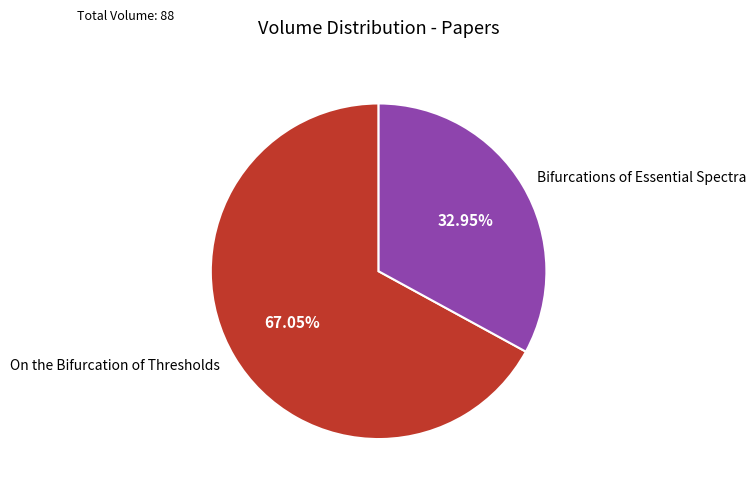

To the nearest percent, what is the average slice percentage?

50%